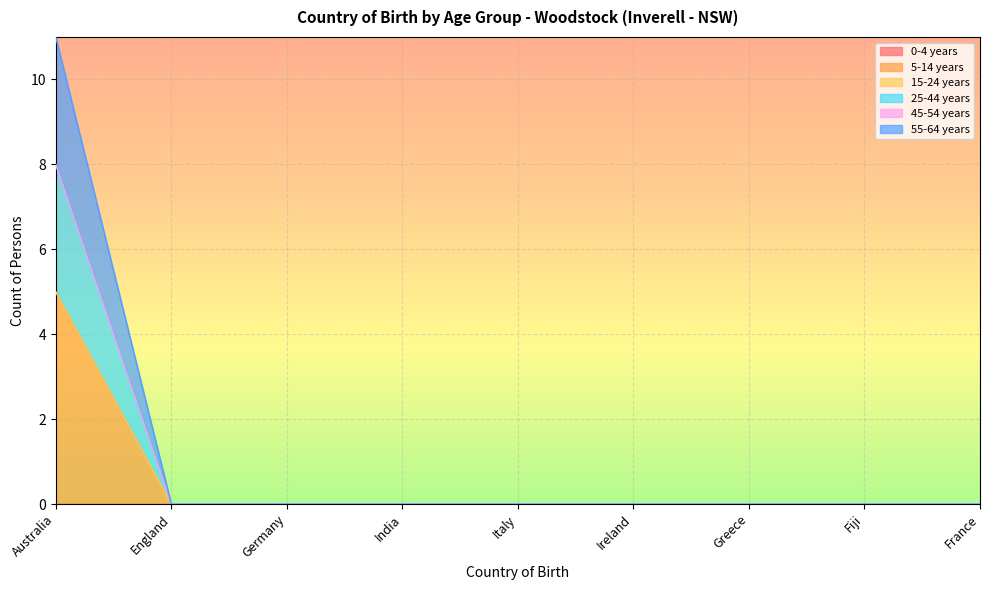

Is the value of 55-64 years at India greater than the value of 5-14 years at England?

No